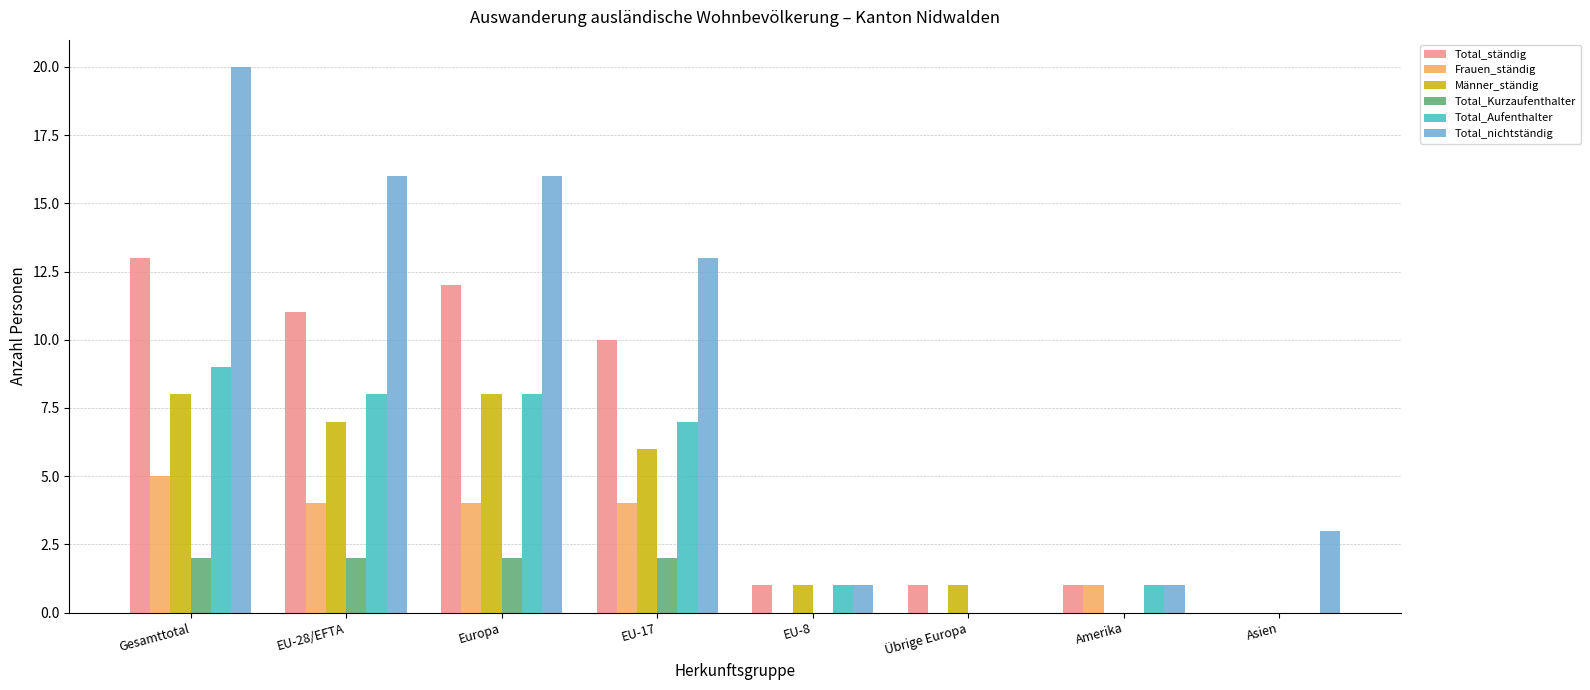

Reading left to right, transcribe all the data shown in this chart.

Total_ständig: Gesamttotal=13	EU-28/EFTA=11	Europa=12	EU-17=10	EU-8=1	Übrige Europa=1	Amerika=1	Asien=0
Frauen_ständig: Gesamttotal=5	EU-28/EFTA=4	Europa=4	EU-17=4	EU-8=0	Übrige Europa=0	Amerika=1	Asien=0
Männer_ständig: Gesamttotal=8	EU-28/EFTA=7	Europa=8	EU-17=6	EU-8=1	Übrige Europa=1	Amerika=0	Asien=0
Total_Kurzaufenthalter: Gesamttotal=2	EU-28/EFTA=2	Europa=2	EU-17=2	EU-8=0	Übrige Europa=0	Amerika=0	Asien=0
Total_Aufenthalter: Gesamttotal=9	EU-28/EFTA=8	Europa=8	EU-17=7	EU-8=1	Übrige Europa=0	Amerika=1	Asien=0
Total_nichtständig: Gesamttotal=20	EU-28/EFTA=16	Europa=16	EU-17=13	EU-8=1	Übrige Europa=0	Amerika=1	Asien=3